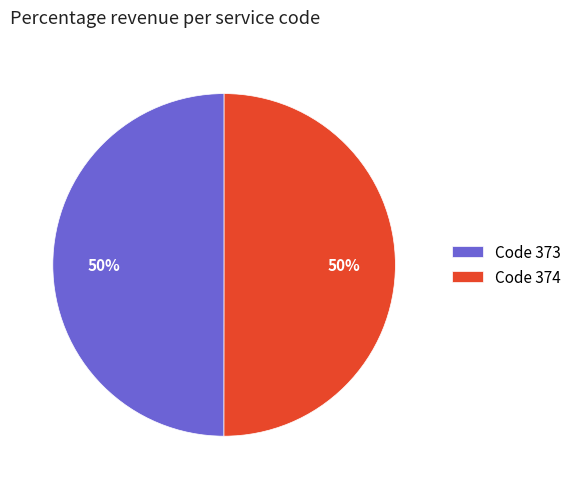

Approximately how many times larger is the value at Code 374 compared to Code 373?

1.0